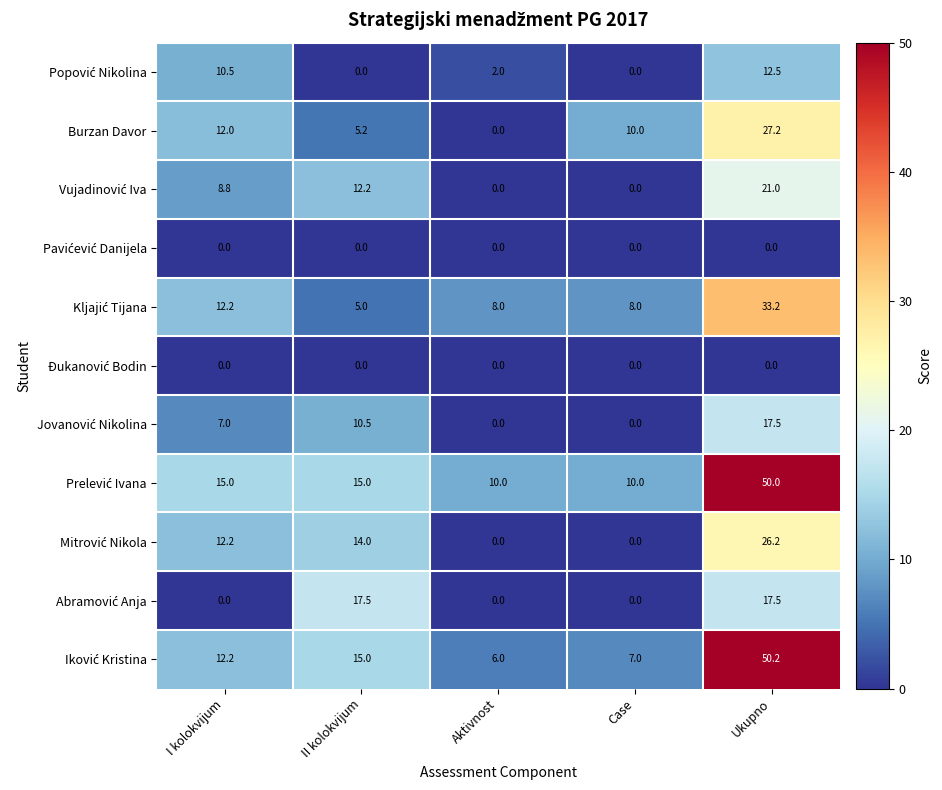

What is the total value across all series at Case?

35.0